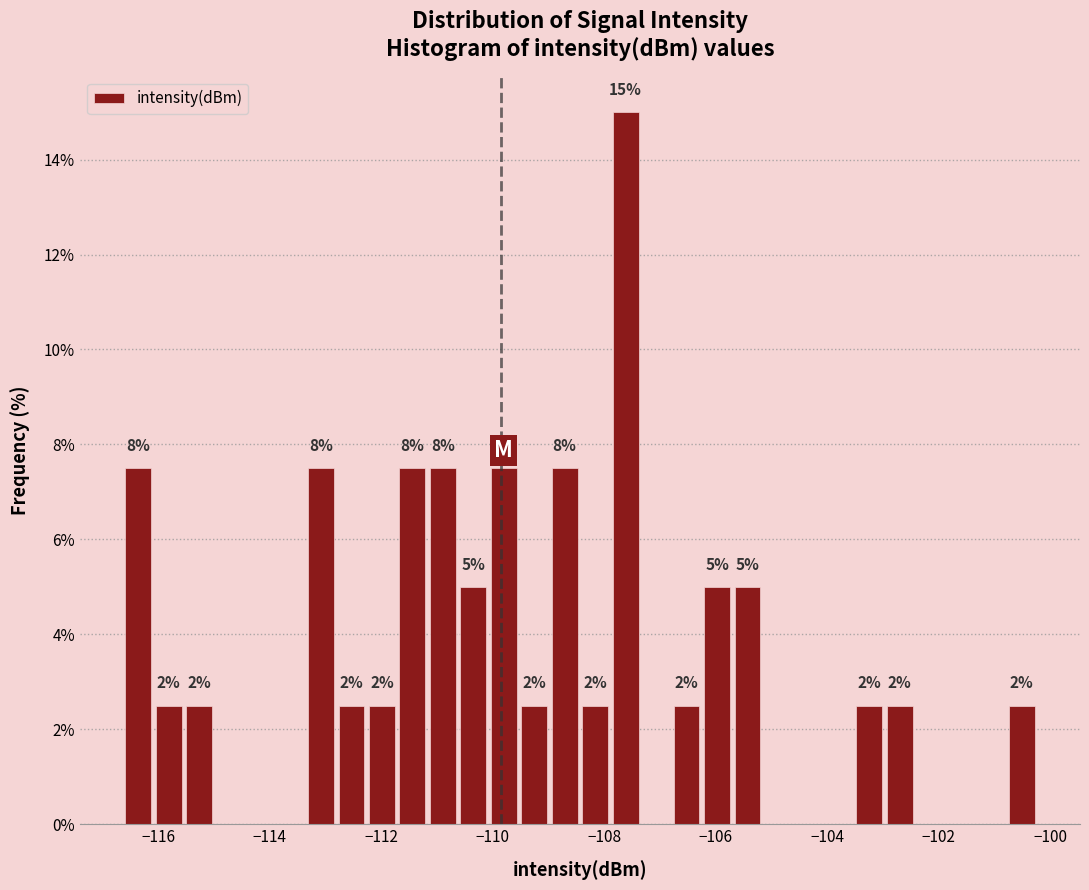

Read against the x-axis, roughly where is the centre of the tallest bar?

-107.6